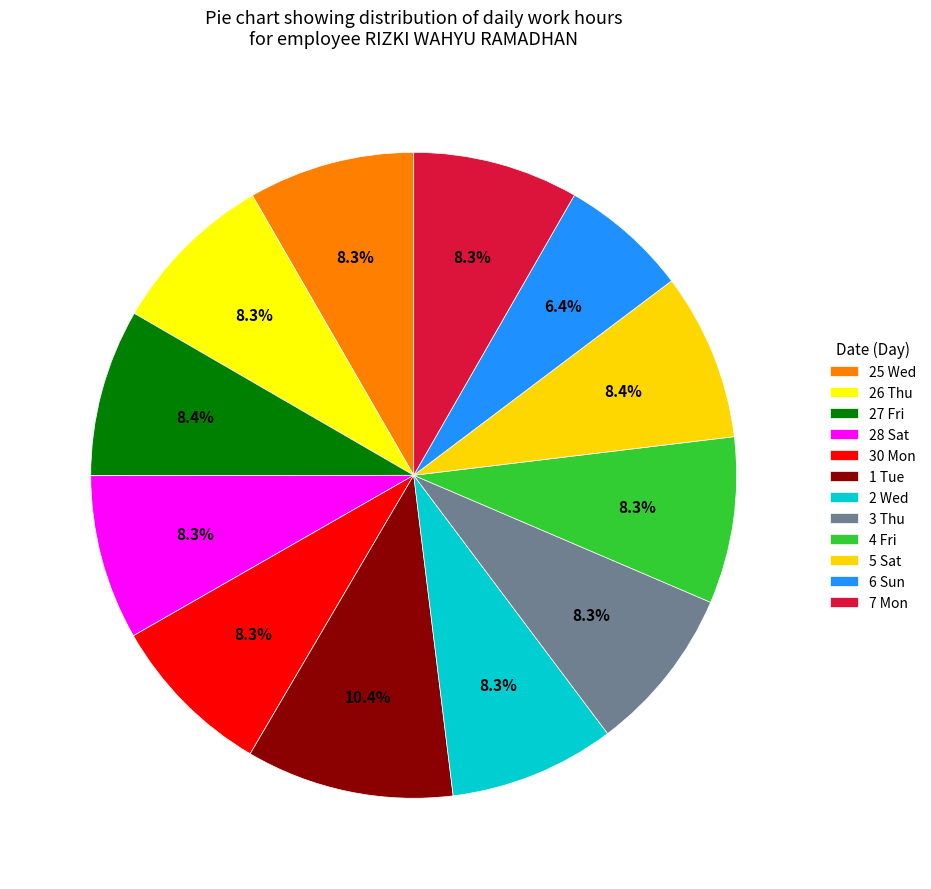

To the nearest percent, what is the difference between the largest and smallest slice percentages?

4%